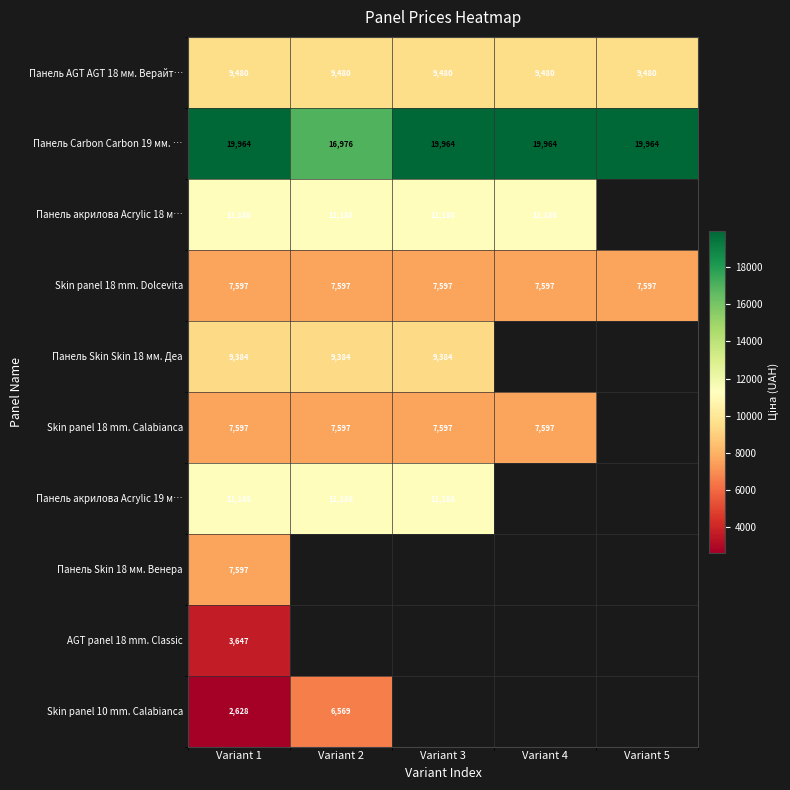

Is the value of Панель Carbon Carbon 19 мм. … at Variant 5 greater than the value of Skin panel 18 mm. Dolcevita at Variant 4?

Yes